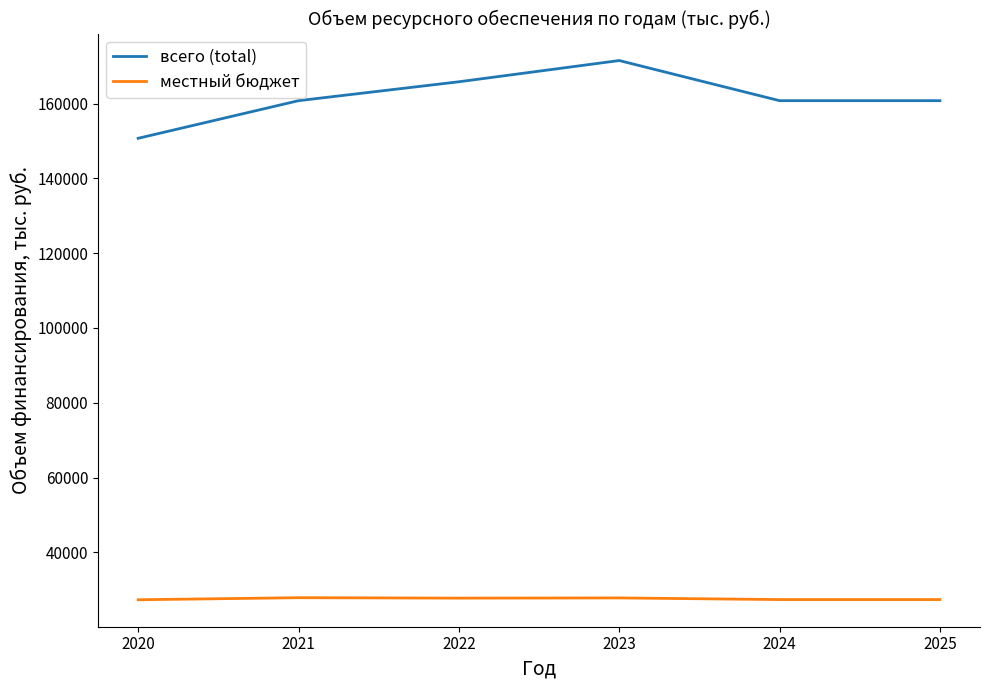

Which series has the widest spread of values?

всего (total)